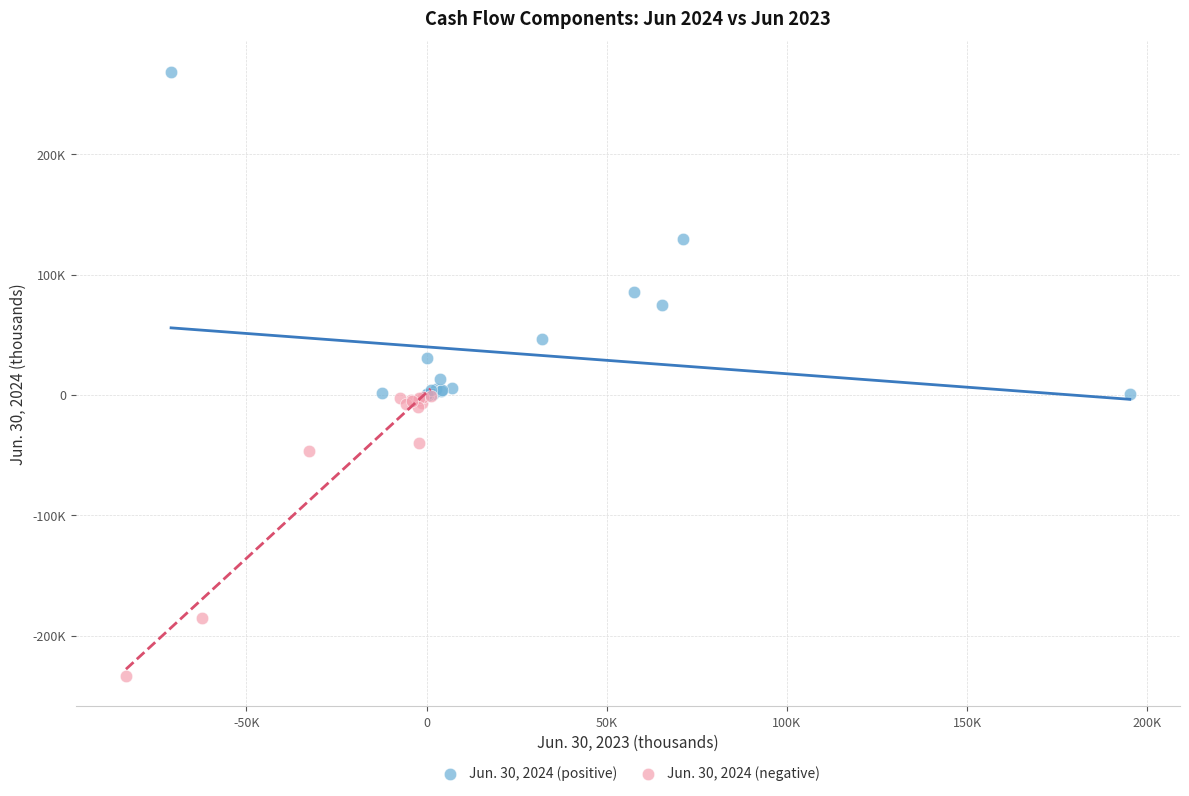

What are all the series names shown in the legend?

Jun. 30, 2024 (positive), Jun. 30, 2024 (negative)